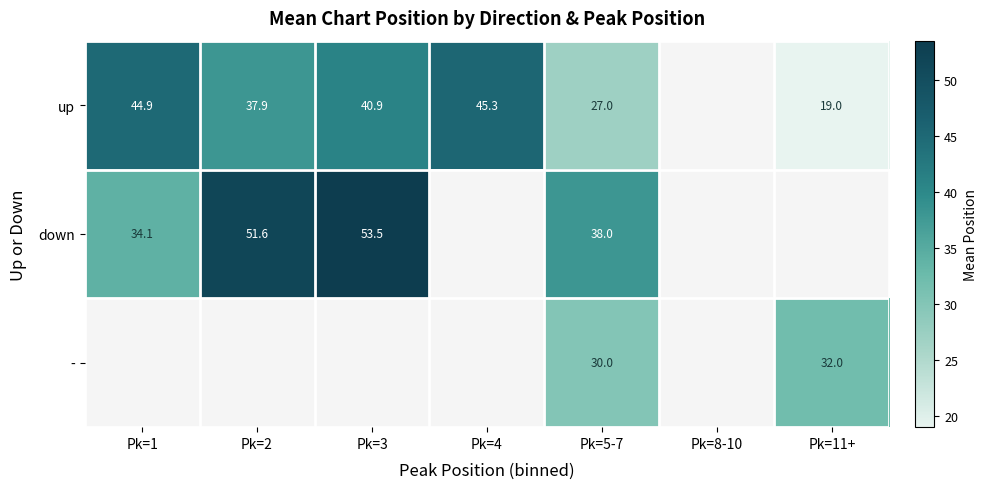

Is the value of down at Pk=3 greater than the value of up at Pk=1?

Yes